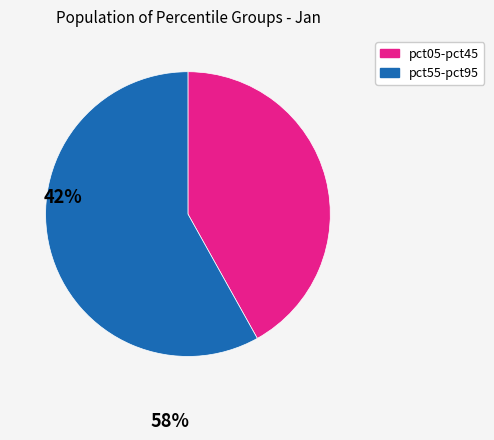

Is there any slice that represents more than half of the pie?

Yes